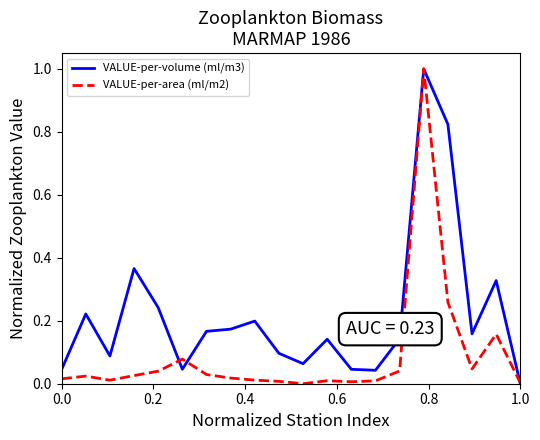

Rank the series by their average value, from lowest to highest.

VALUE-per-area (ml/m2), VALUE-per-volume (ml/m3)